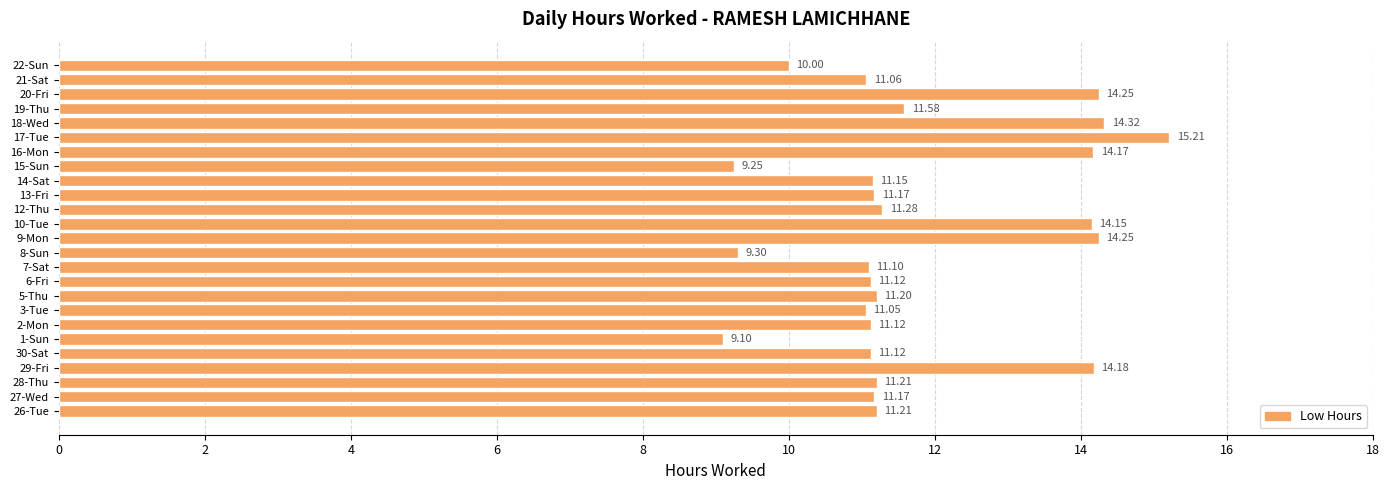

Which has a higher value, 14-Sat or 19-Thu?

19-Thu